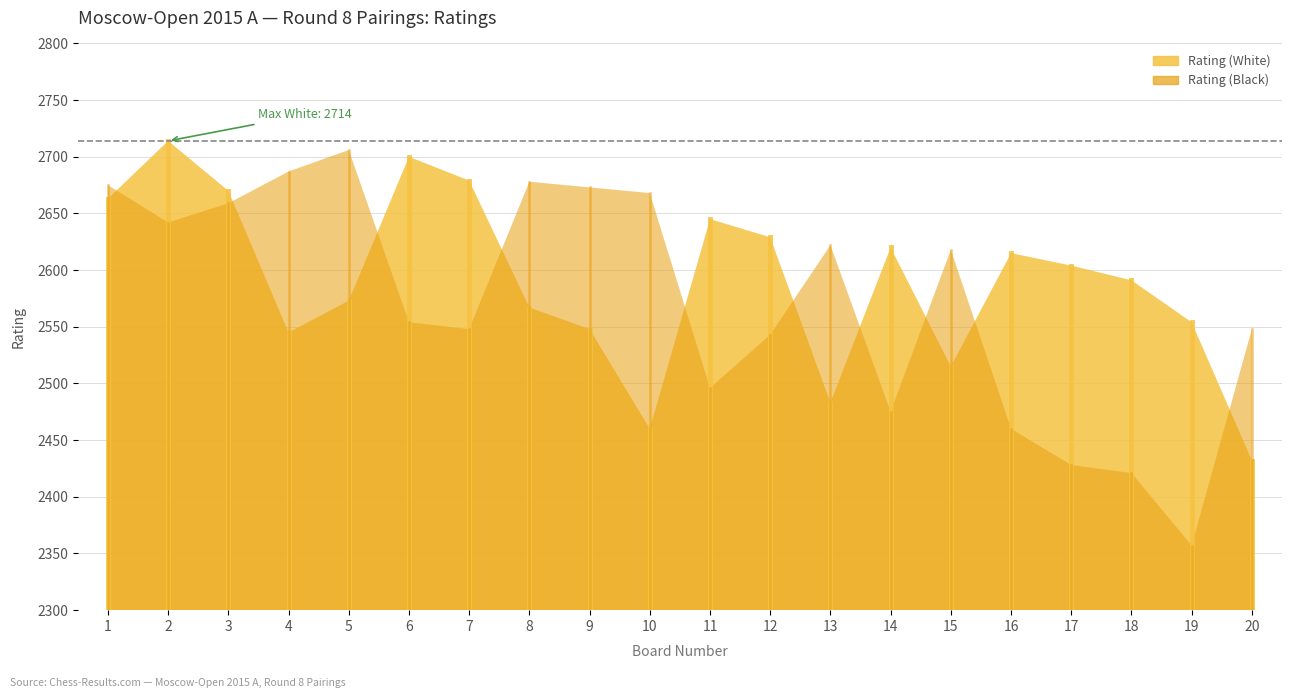

Is it true that Rating (White) equals 3560 at 5?

False